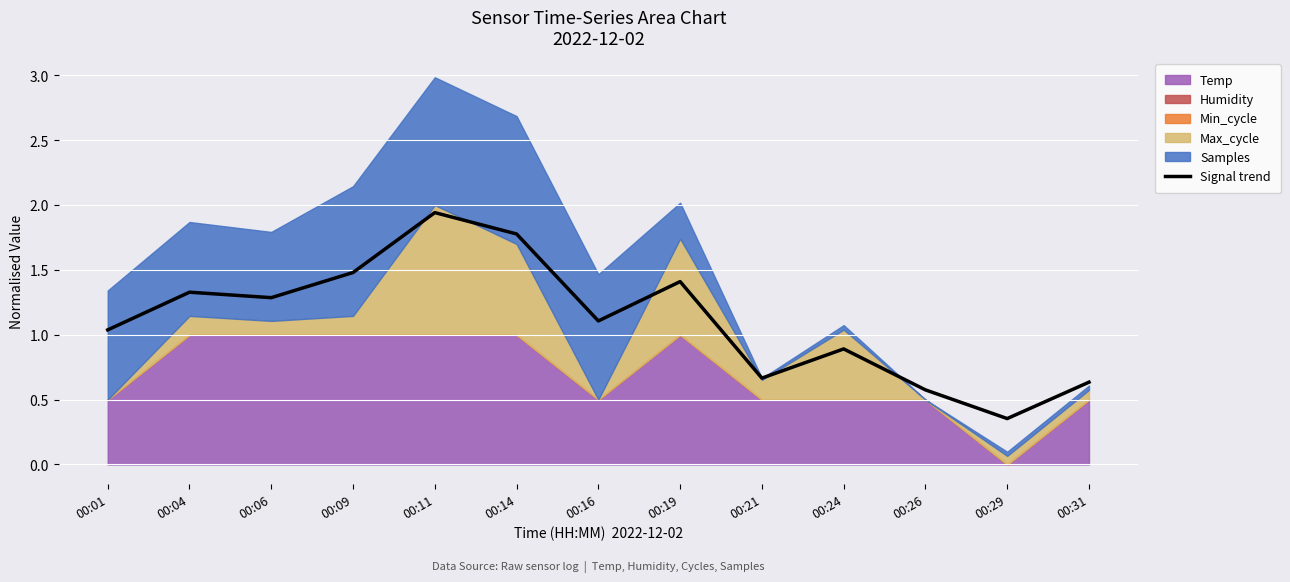

At which category does the data reach its first local valley?

00:06